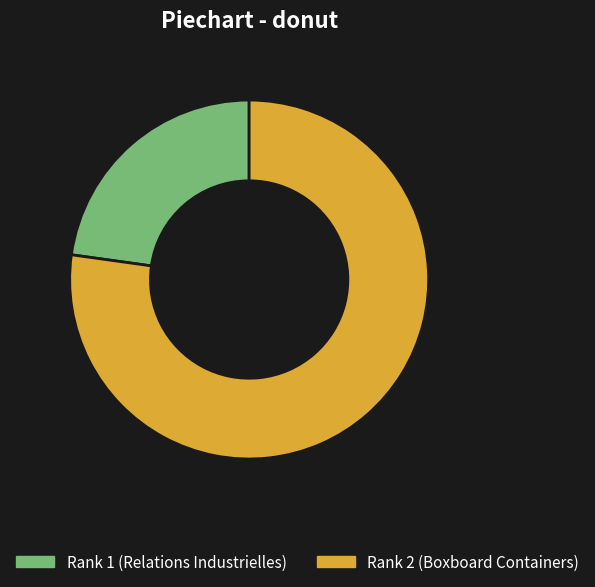

The Rank 2 (Boxboard Containers) slice represents 70% of the pie. True or false?

False